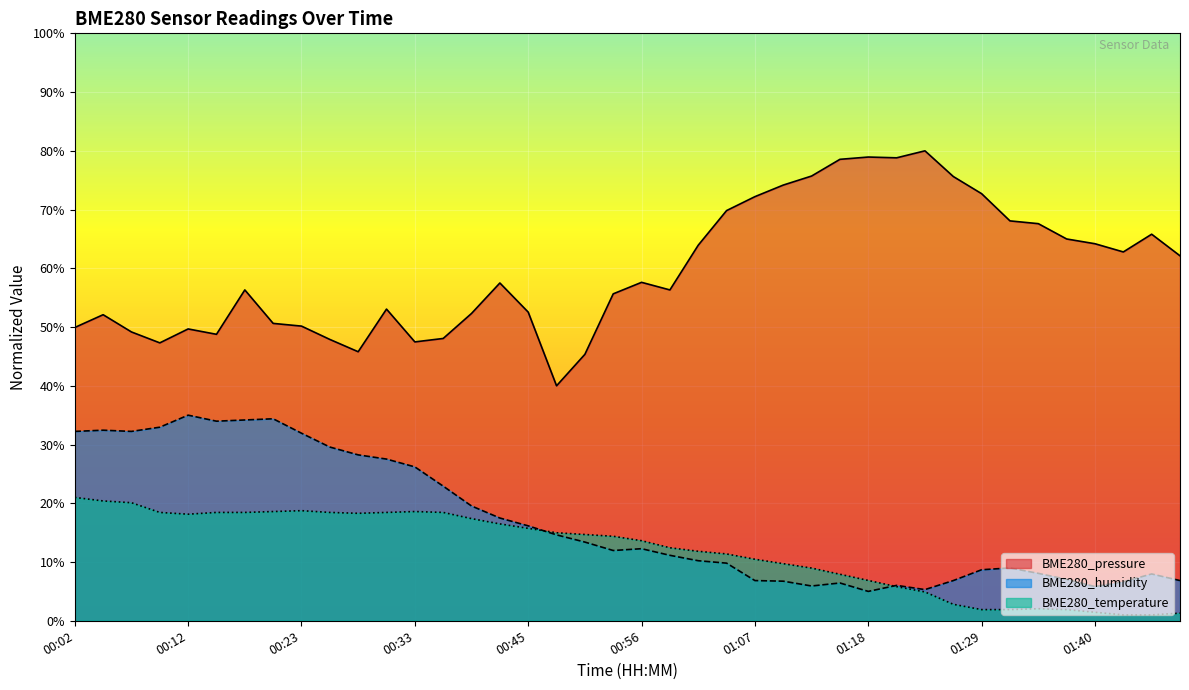

True or false: BME280_temperature and BME280_pressure intersect in this chart.

False